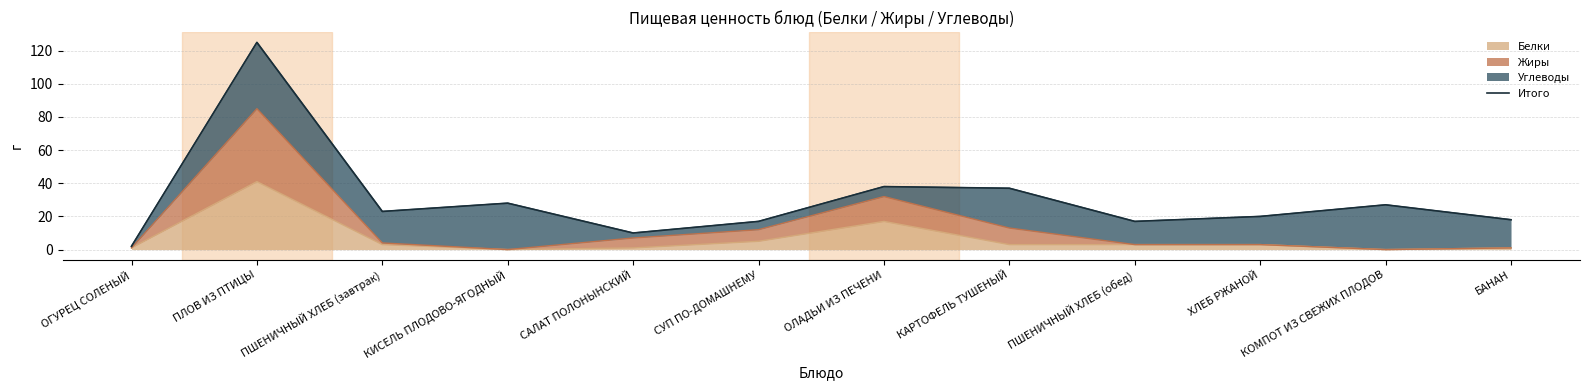

What is the change in value from ОЛАДЬИ ИЗ ПЕЧЕНИ to БАНАН?

-20